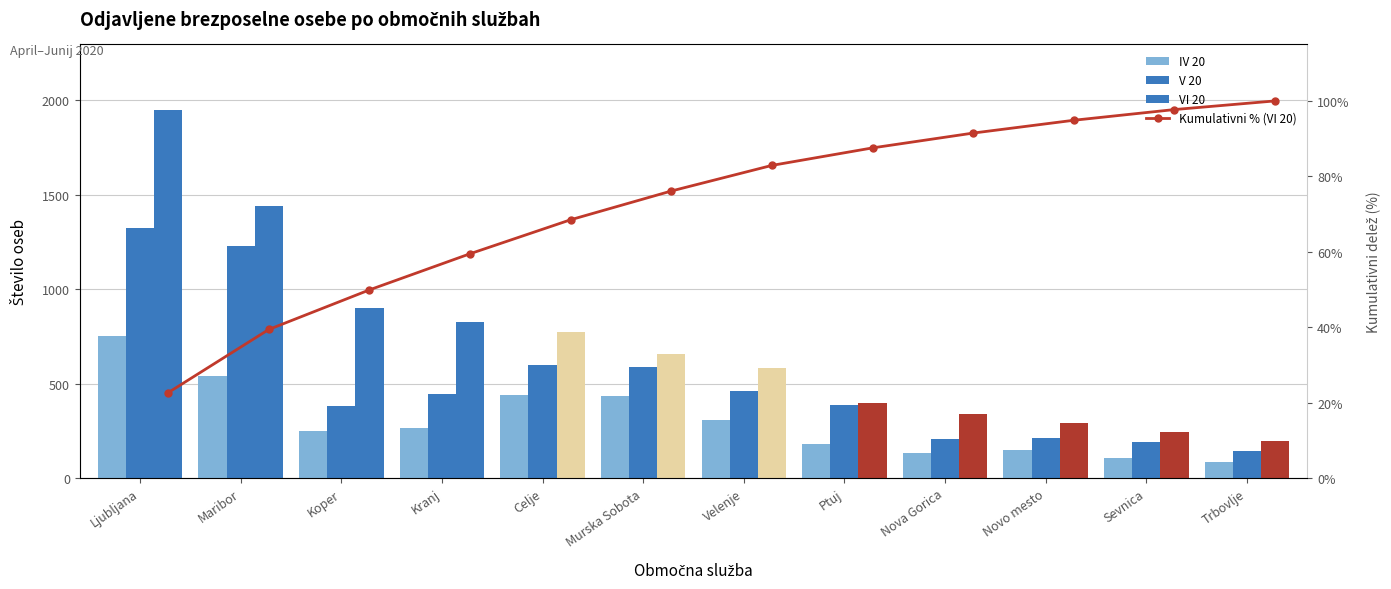

At how many categories does at least one series exceed 1121?

2